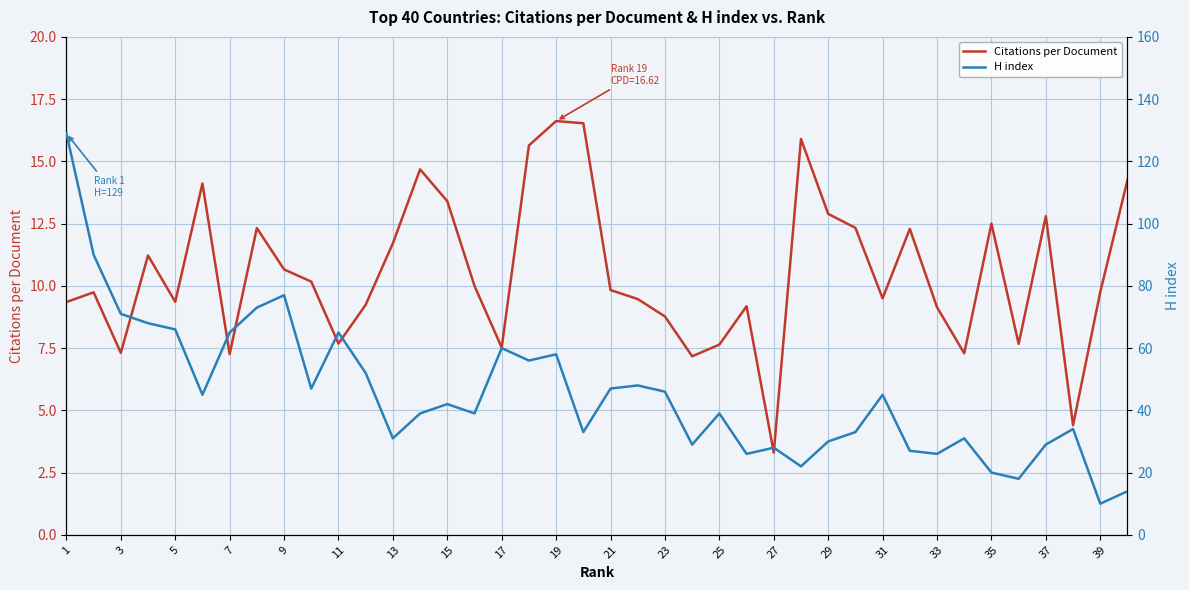

Where is the first local minimum for Citations per Document?

3